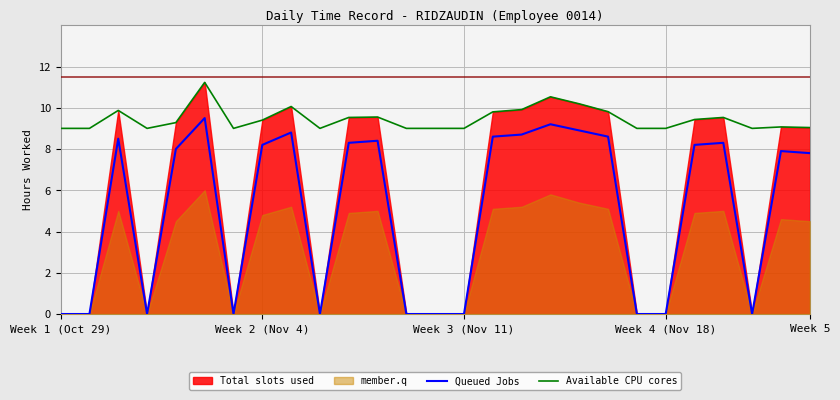

What is the highest value of the Available CPU cores series?

11.2